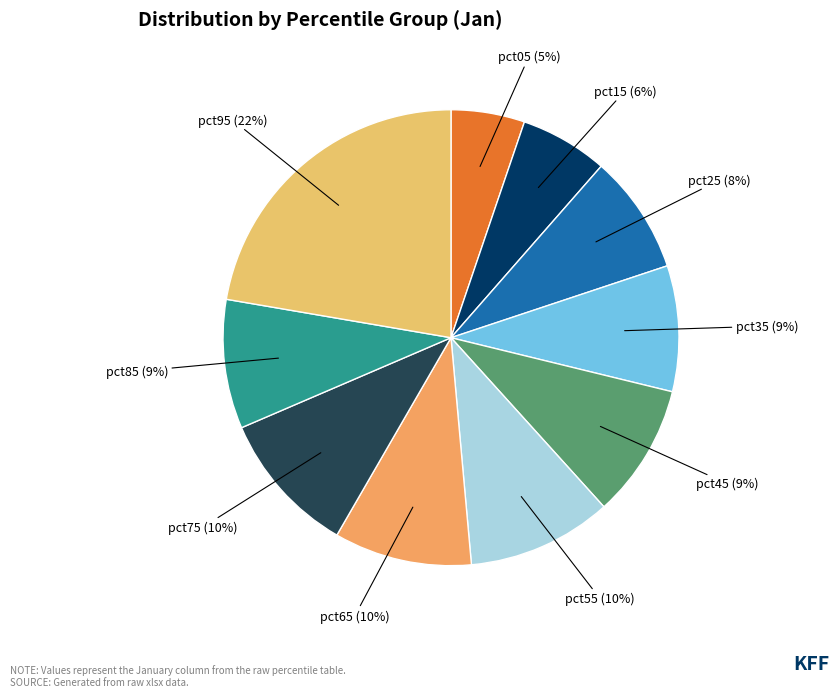

To the nearest percent, what portion does pct15 represent?

6%